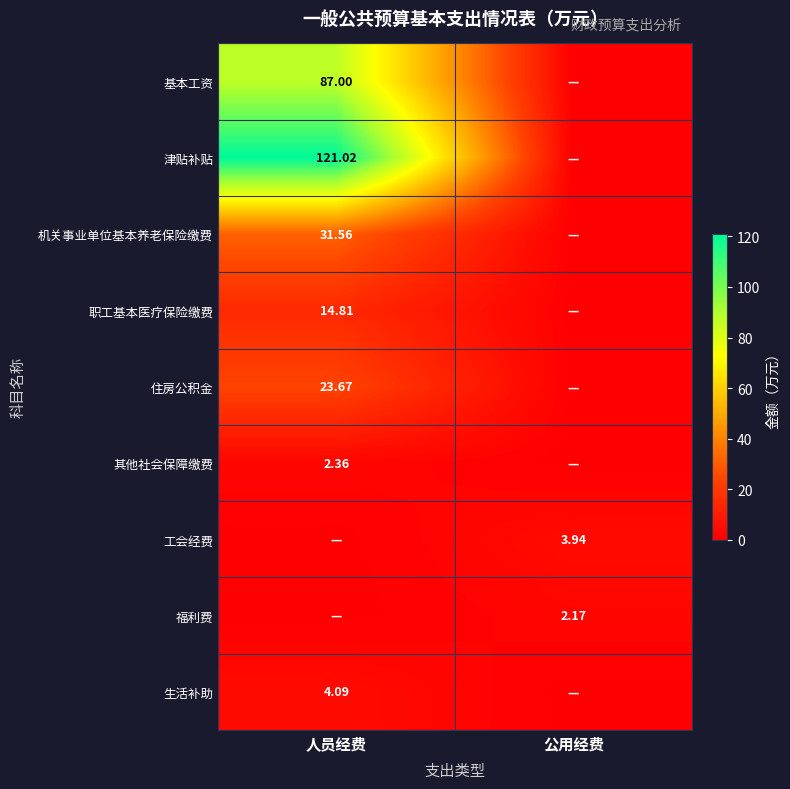

Is it true that 基本工资 equals 43.8 at 公用经费?

False